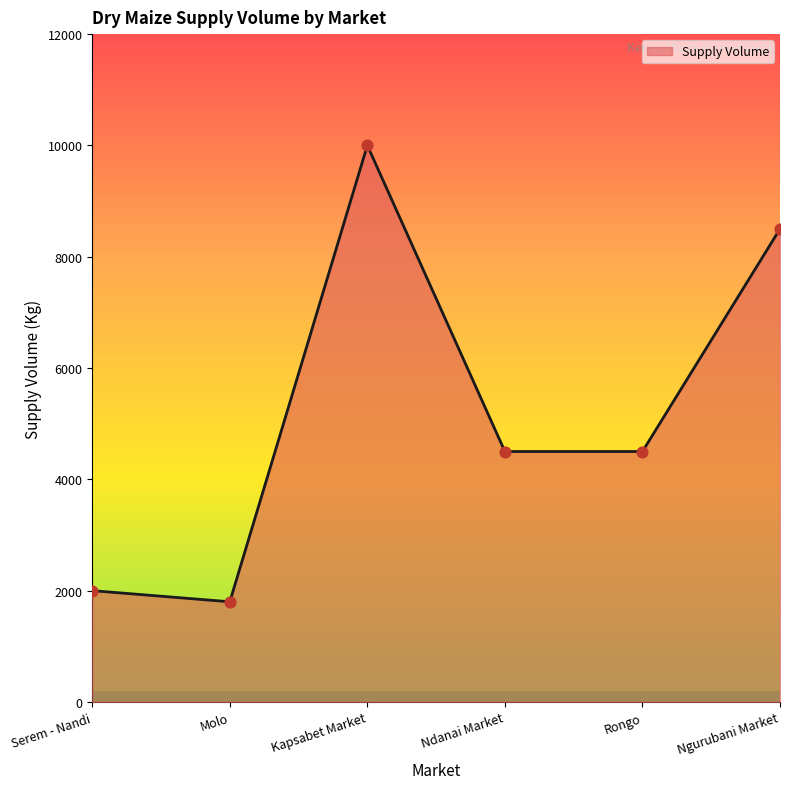

Approximately how many times larger is the value at Molo compared to Ngurubani Market?

0.2